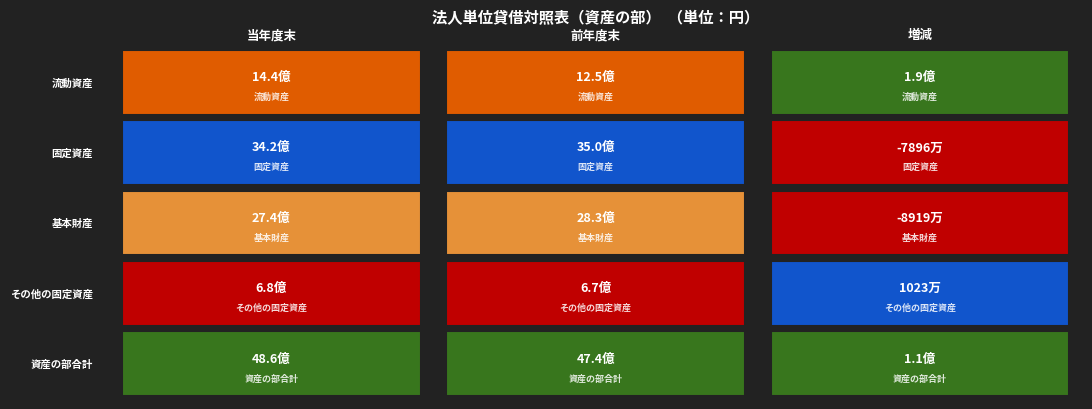

What is the approximate value of その他の固定資産 at 1?

673087897